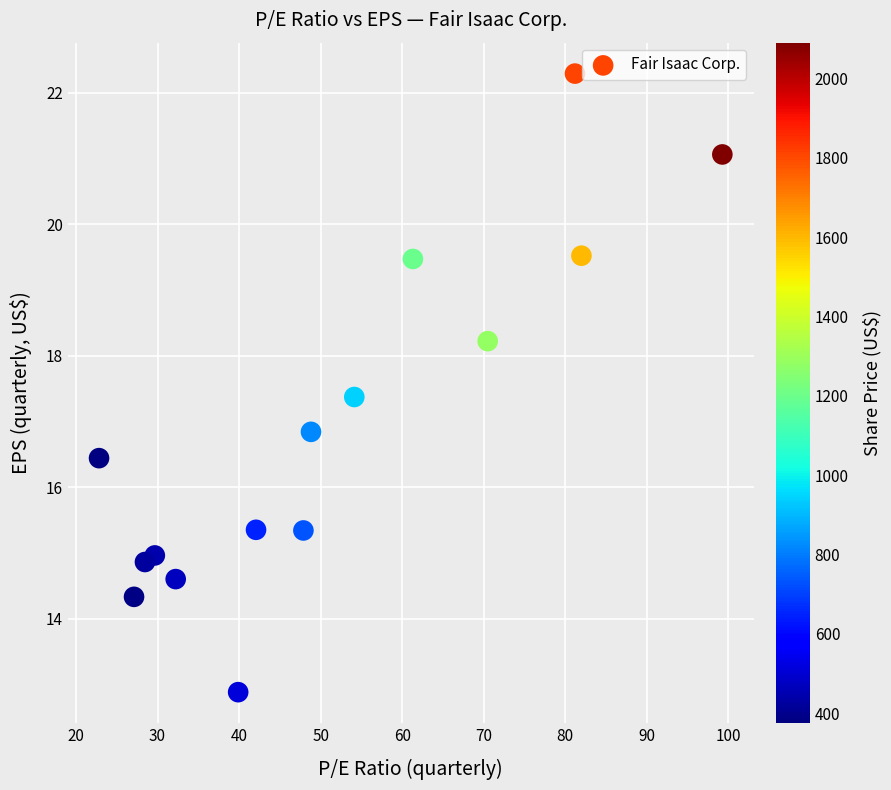

What is the range of Y values (max minus min)?

9.4